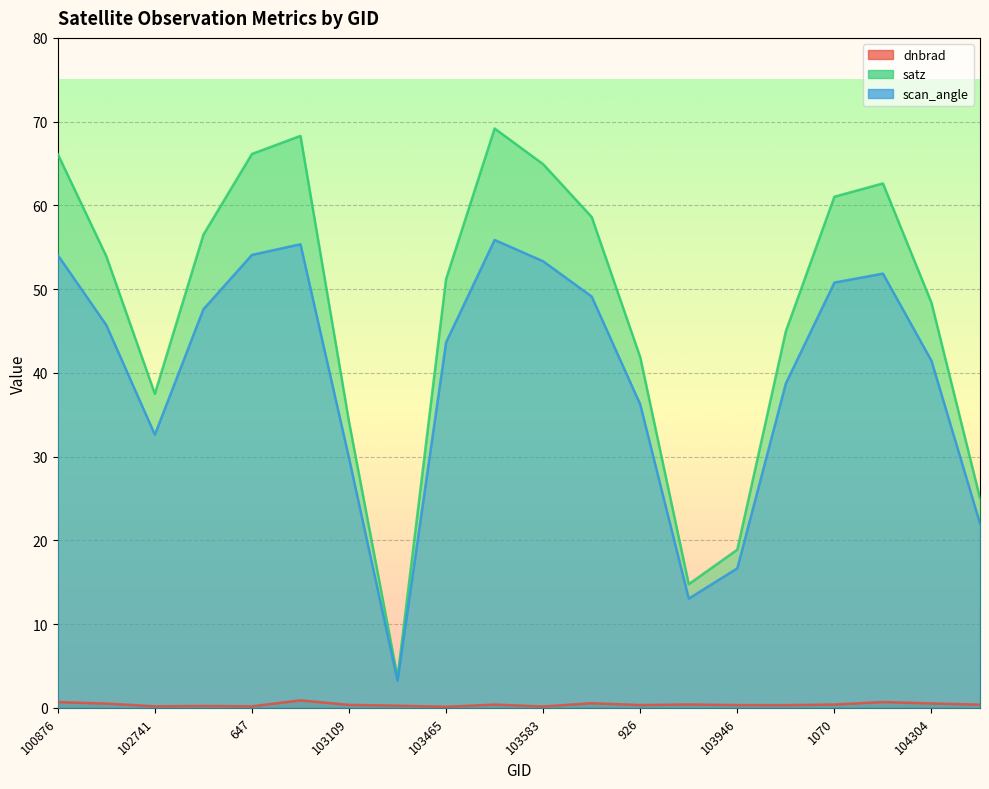

What is the label of the 17th point from the left?

1070